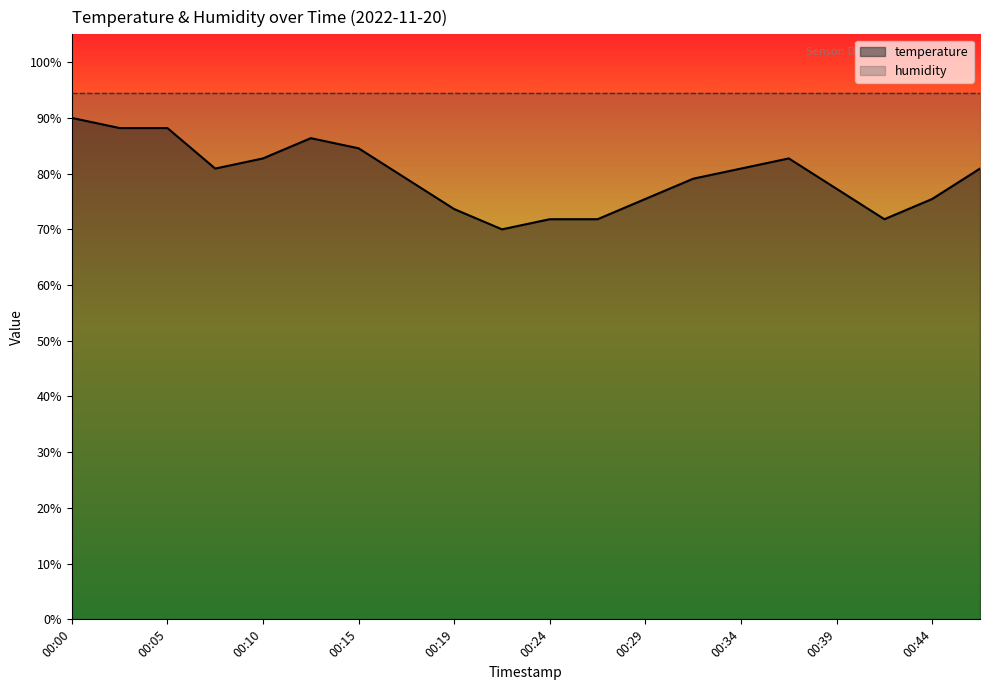

At which label is the value closest to 79?

00:17